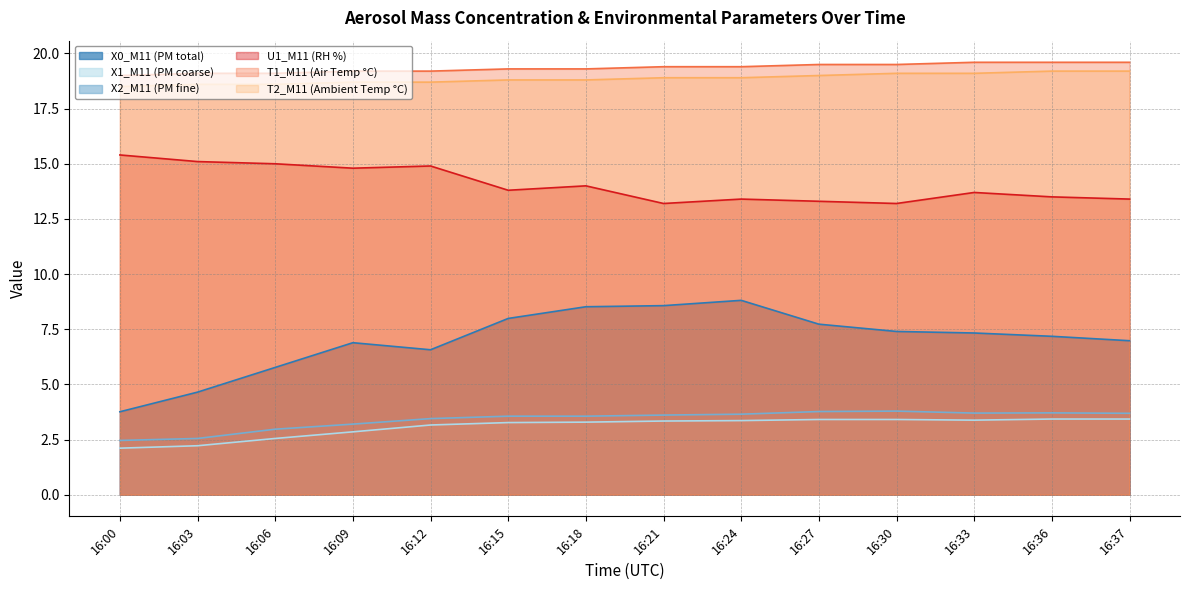

Reading right to left, transcribe all the data shown in this chart.

X0_M11 (PM total): 7.0	7.2	7.3	7.4	7.7	8.8	8.6	8.5	8.0	6.6	6.9	5.8	4.7	3.8
X1_M11 (PM coarse): 3.4	3.4	3.4	3.4	3.4	3.4	3.3	3.3	3.3	3.2	2.9	2.5	2.2	2.1
X2_M11 (PM fine): 3.7	3.7	3.7	3.8	3.8	3.6	3.6	3.6	3.6	3.5	3.2	3.0	2.5	2.5
U1_M11 (RH %): 13.4	13.5	13.7	13.2	13.3	13.4	13.2	14.0	13.8	14.9	14.8	15.0	15.1	15.4
T1_M11 (Air Temp °C): 19.6	19.6	19.6	19.5	19.5	19.4	19.4	19.3	19.3	19.2	19.2	19.1	19.1	19.0
T2_M11 (Ambient Temp °C): 19.2	19.2	19.1	19.1	19.0	18.9	18.9	18.8	18.8	18.7	18.7	18.6	18.6	18.5